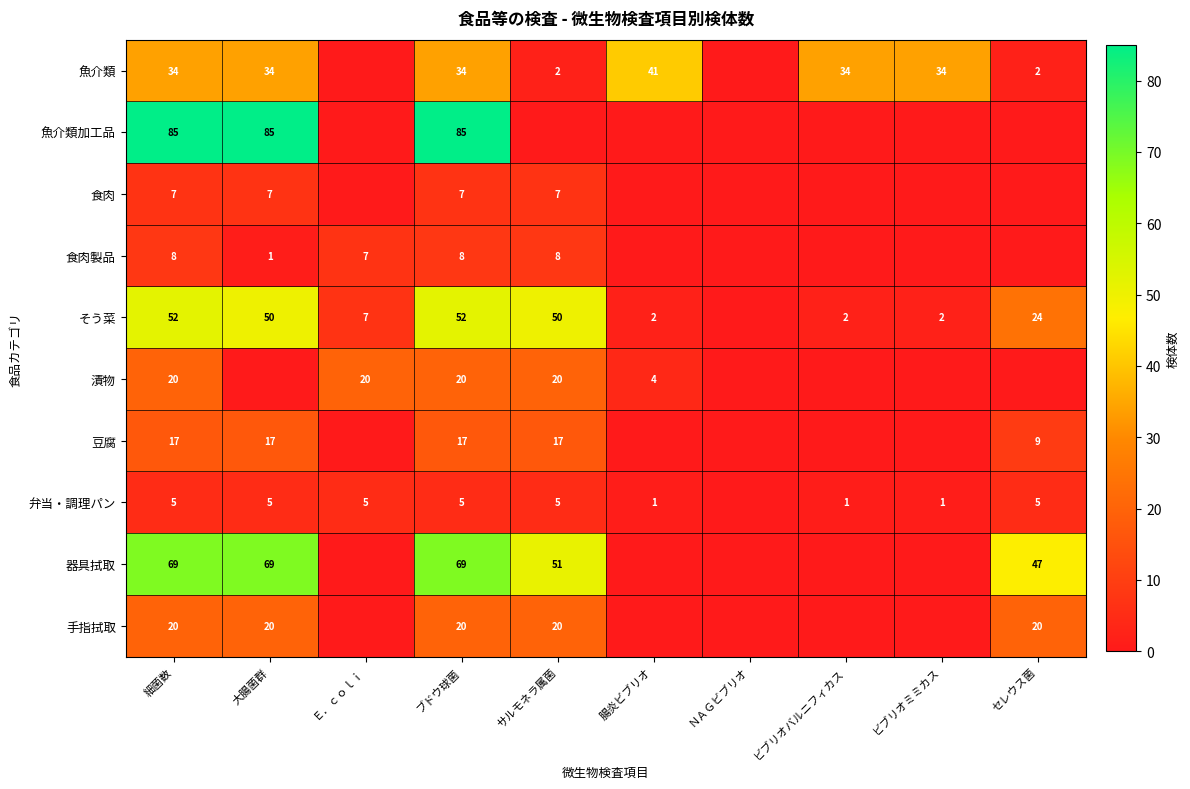

What is the difference between the 弁当・調理パン values at ビブリオバルニフィカス and ブドウ球菌?

4